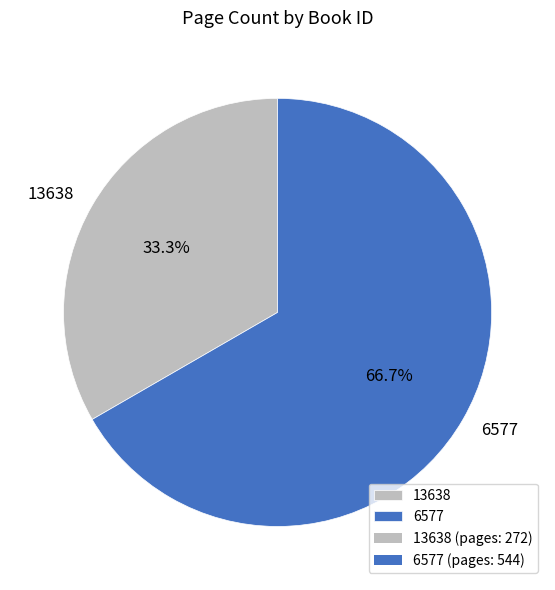

Between 6577 and 13638, which is larger?

6577